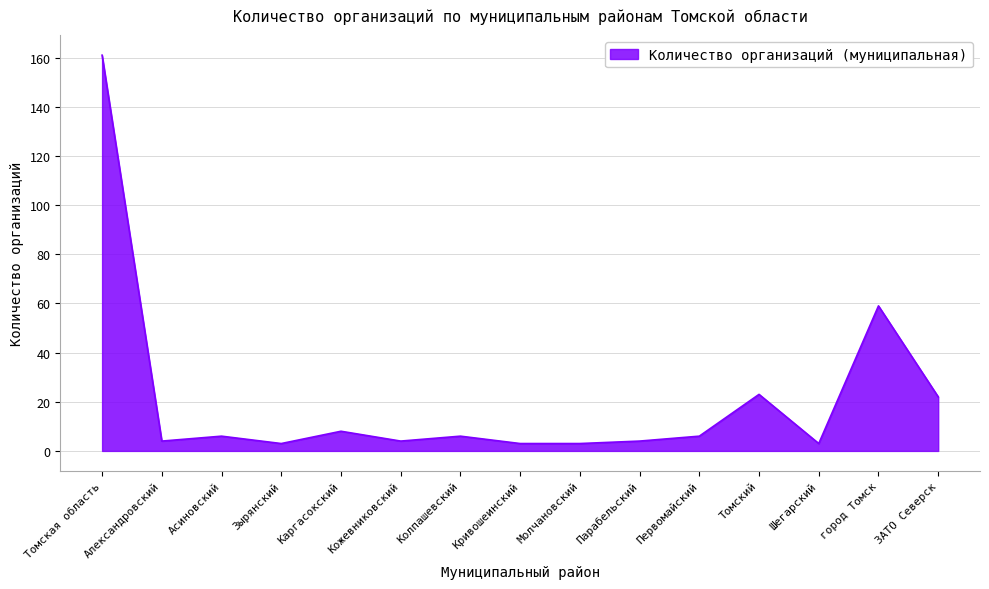

The value at Томская область is 161. True or false?

True